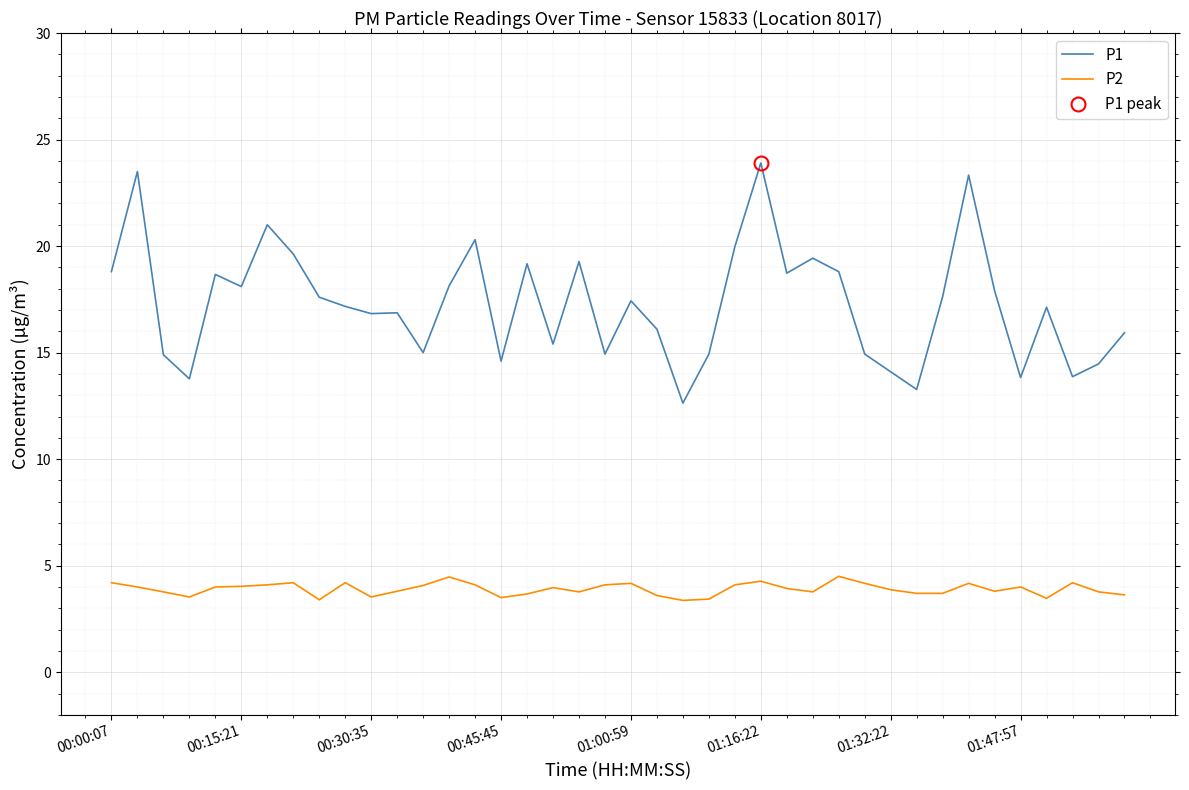

What is the highest value of the P1 series?

23.9